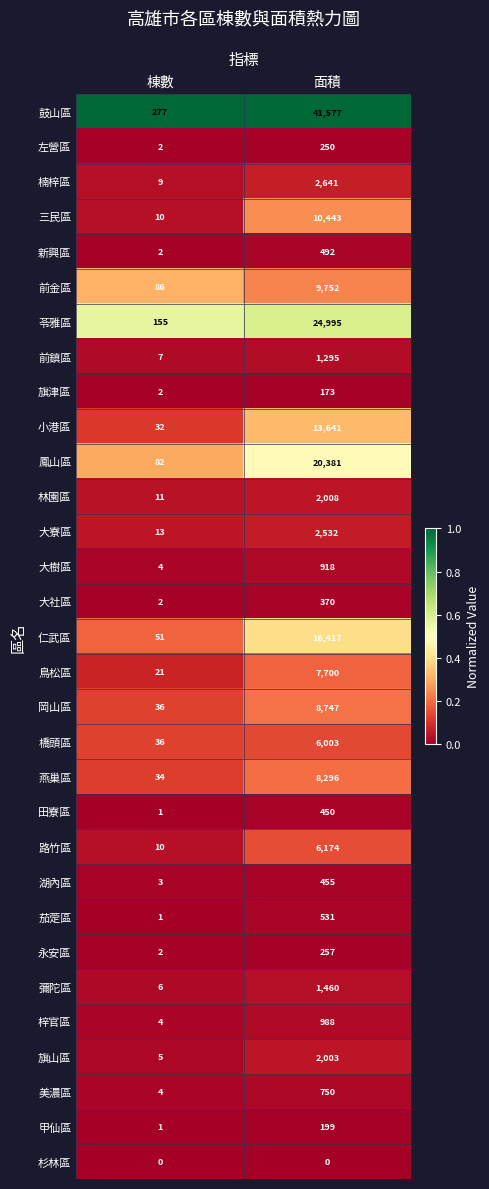

Where is 左營區 nearest to the value 126?

棟數